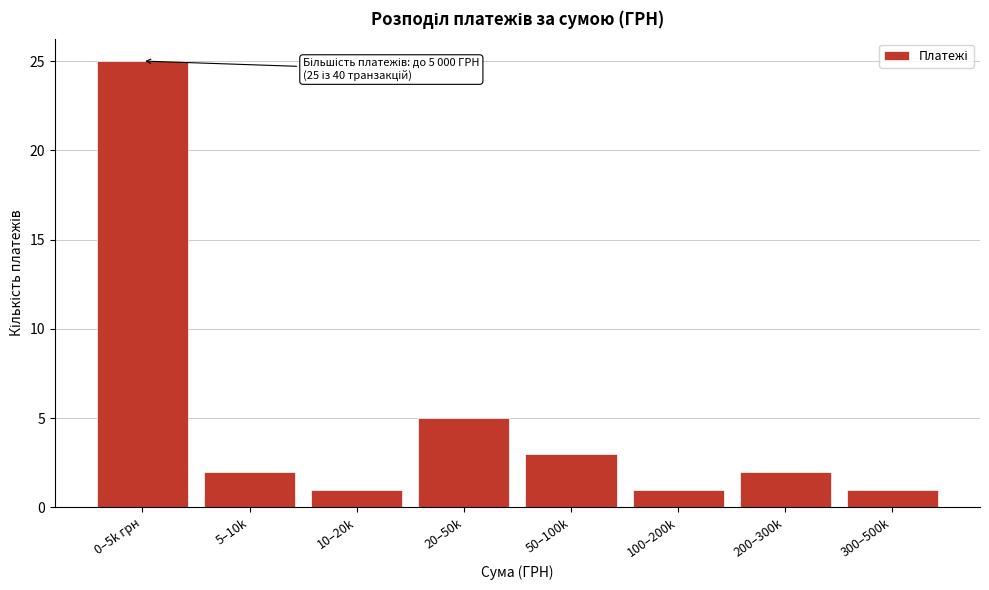

Reading left to right, transcribe all the data shown in this chart.

25	2	1	5	3	1	2	1